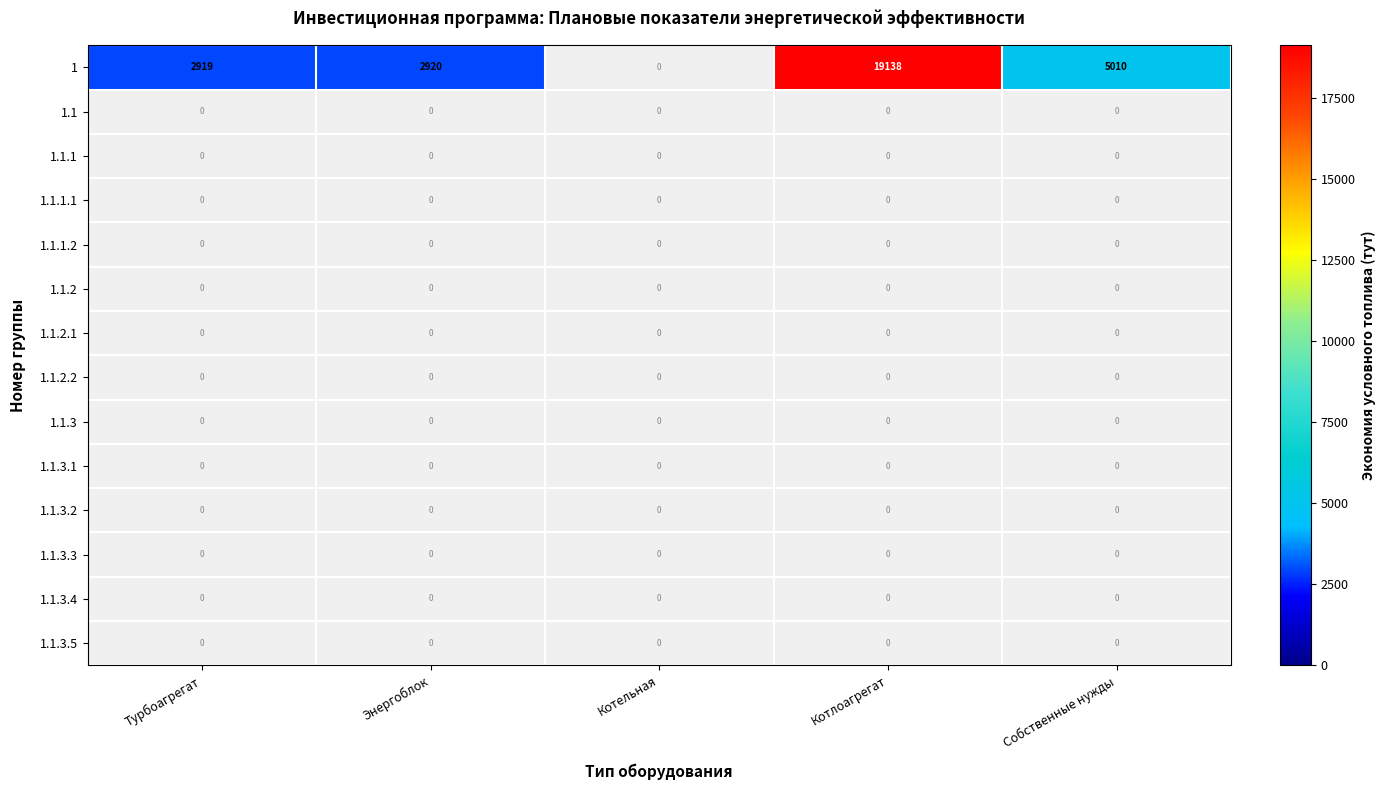

What is the spread (max minus min) of values at Котлоагрегат?

19138